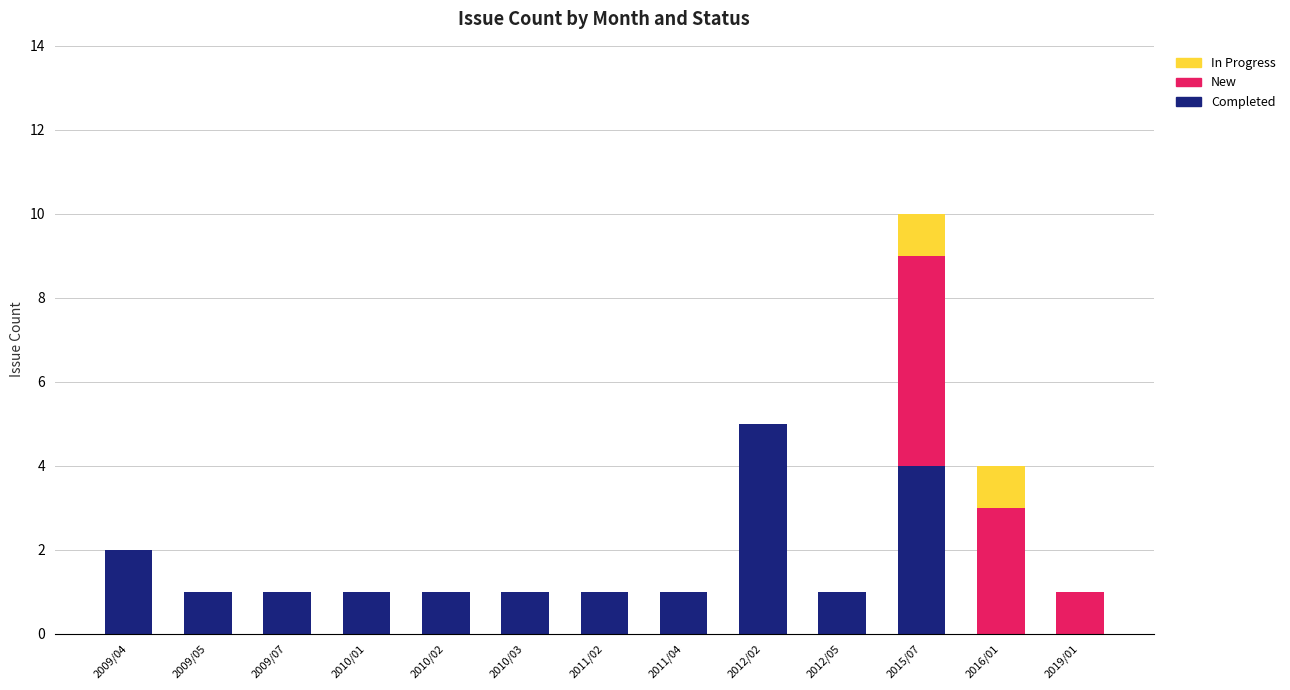

The Completed series shows 0 at 2019/01. True or false?

True